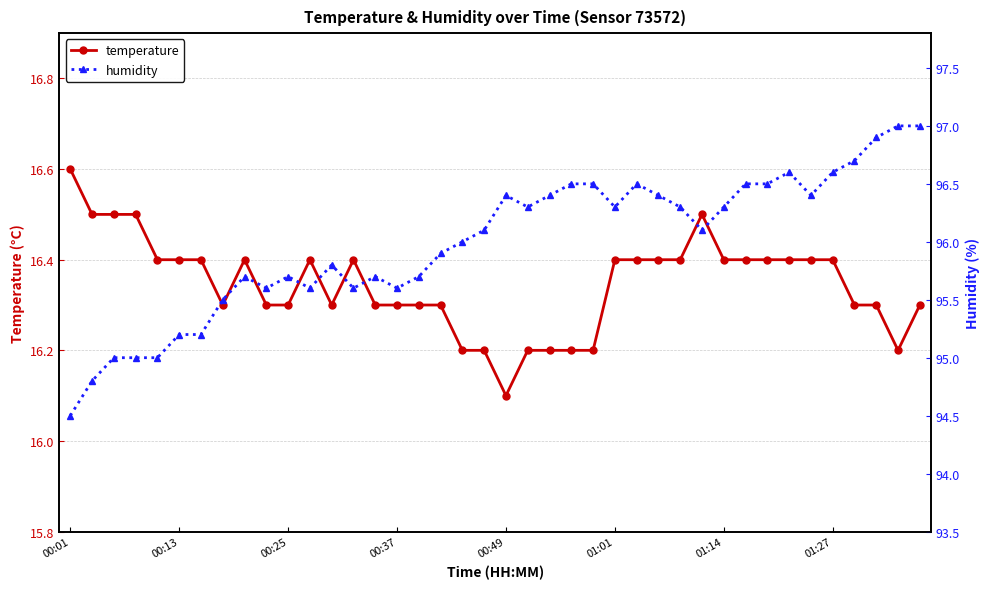

Which series has the largest range (max minus min)?

humidity